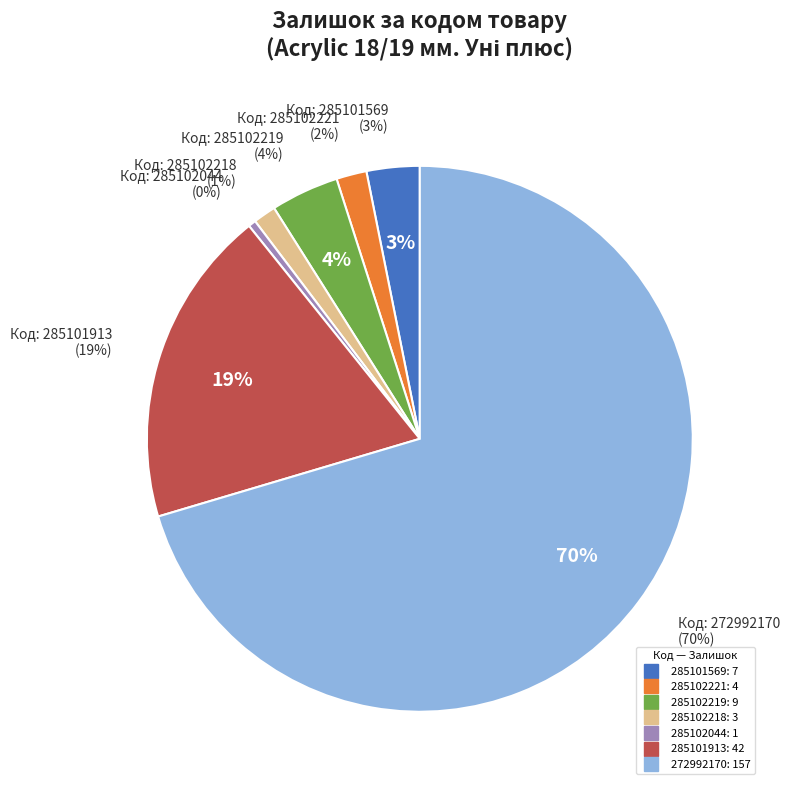

To the nearest percent, what is the combined percentage of 285102221 and 285102044?

2%